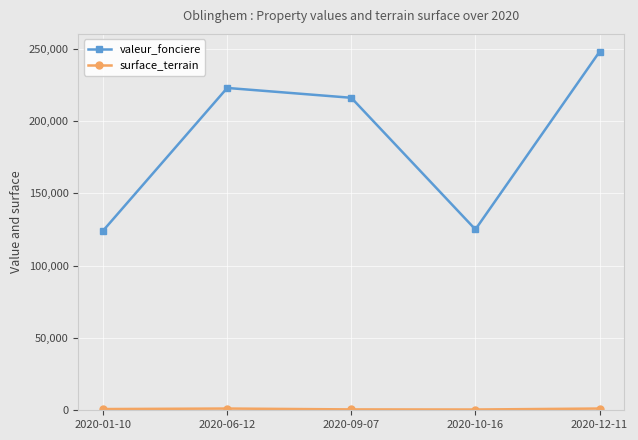

Is this an area chart (filled region under the line)?

No